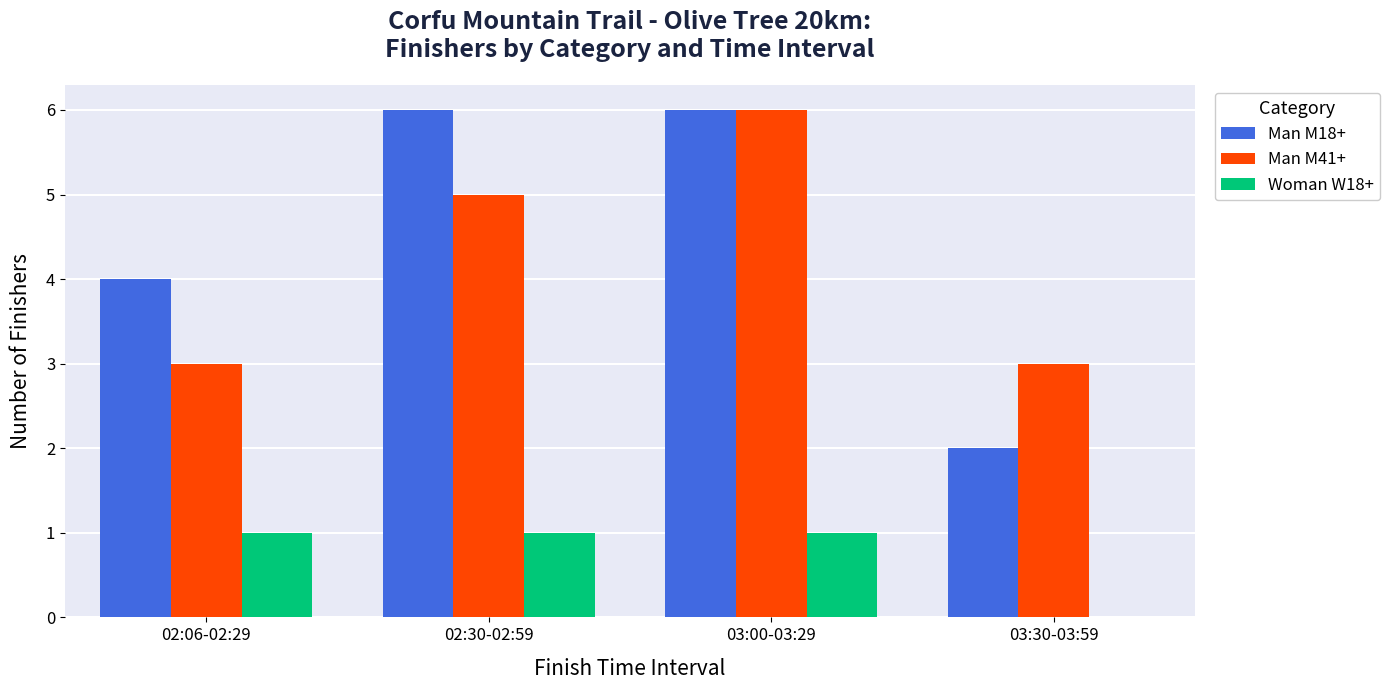

Is the value of Man M18+ at 02:06-02:29 greater than the value of Woman W18+ at 03:00-03:29?

Yes